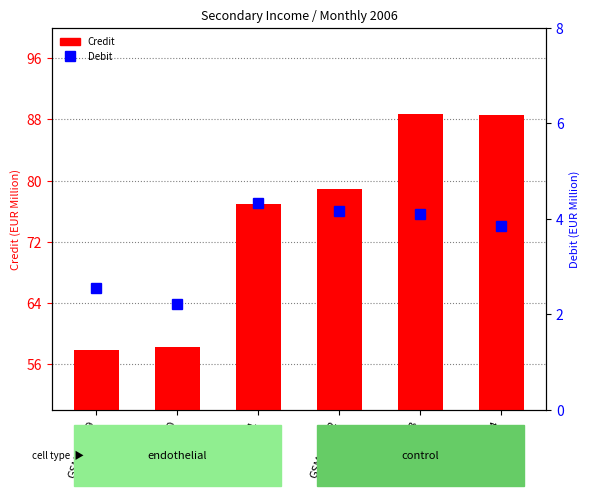

What is the difference between the highest and lowest values at GSM673579?

55.2